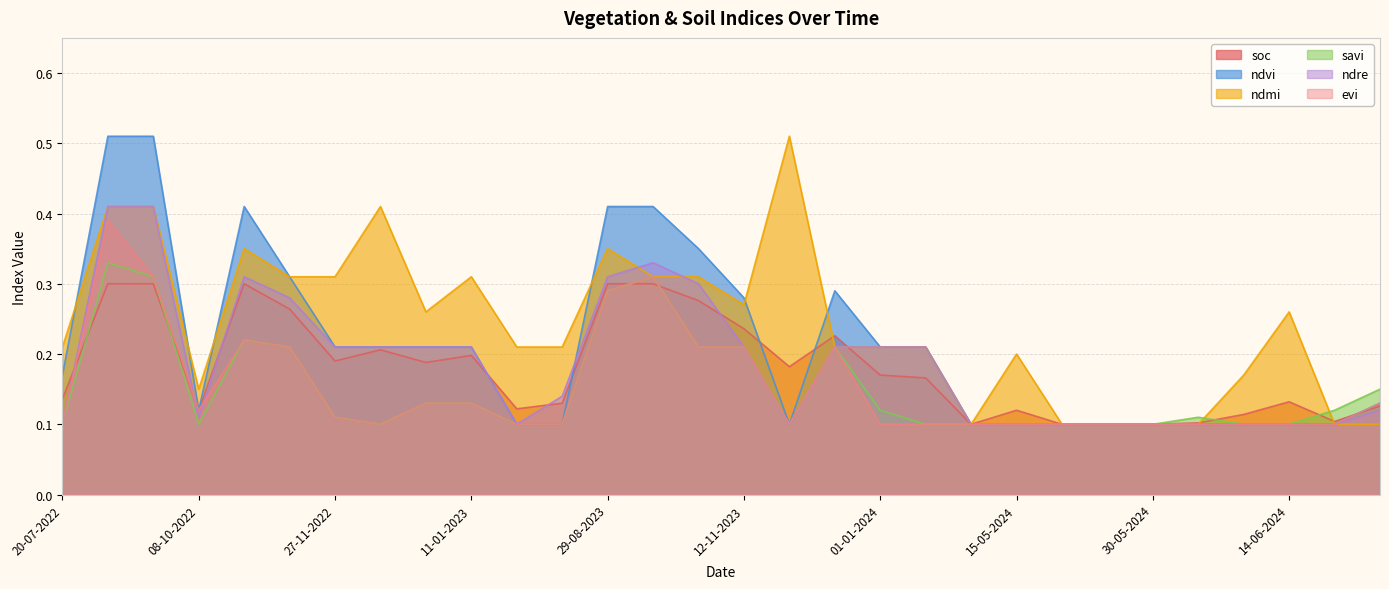

How many lines are shown in the chart?

6